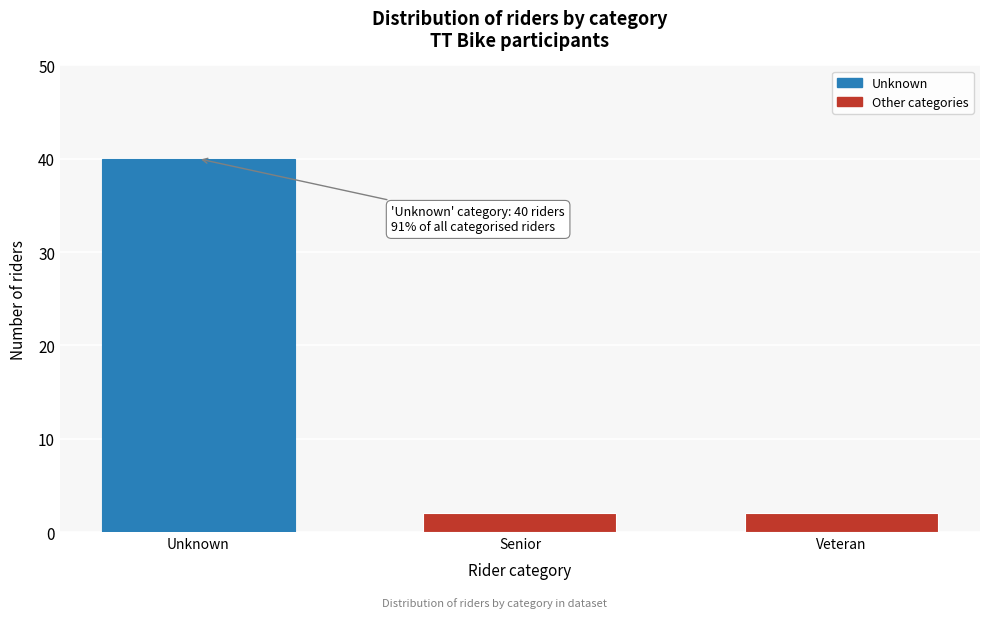

Reading right to left, what are all the values shown in this chart?

Veteran=2	Senior=2	Unknown=40